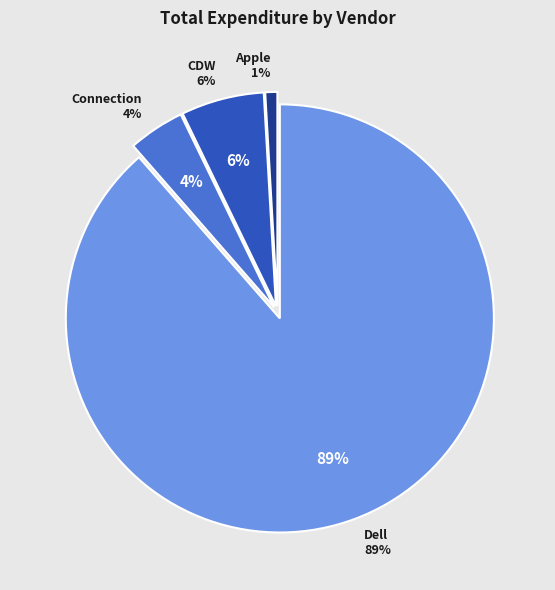

The Dell slice represents 98% of the pie. True or false?

False